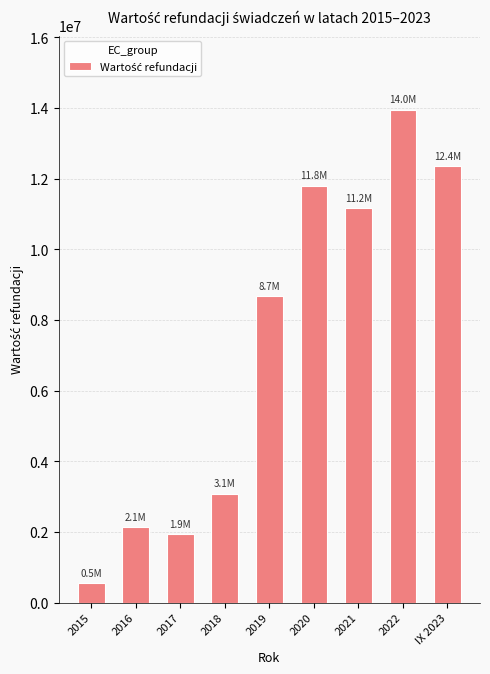

Is it true that the value at 2016 is 3202569.0?

False